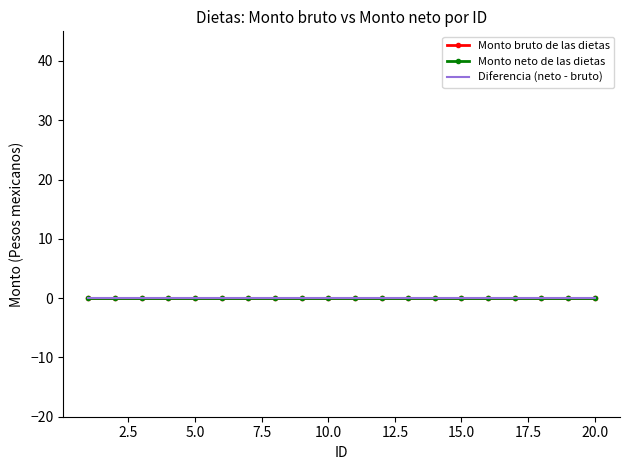

What is the difference between the maximum and minimum values in the ID series?

19